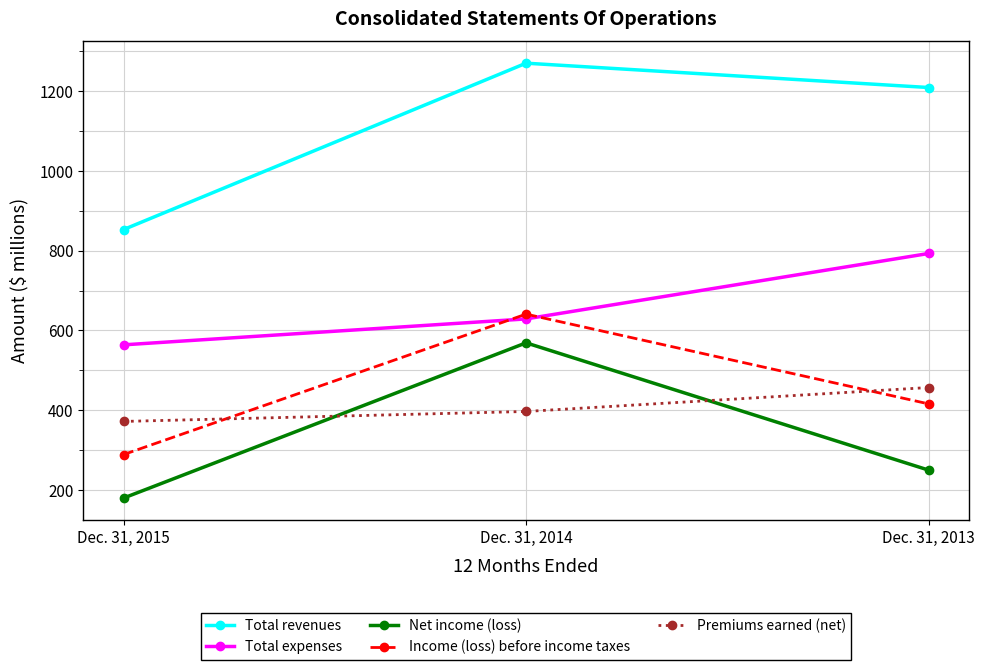

At which category is the sum across all series the highest?

Dec. 31, 2014